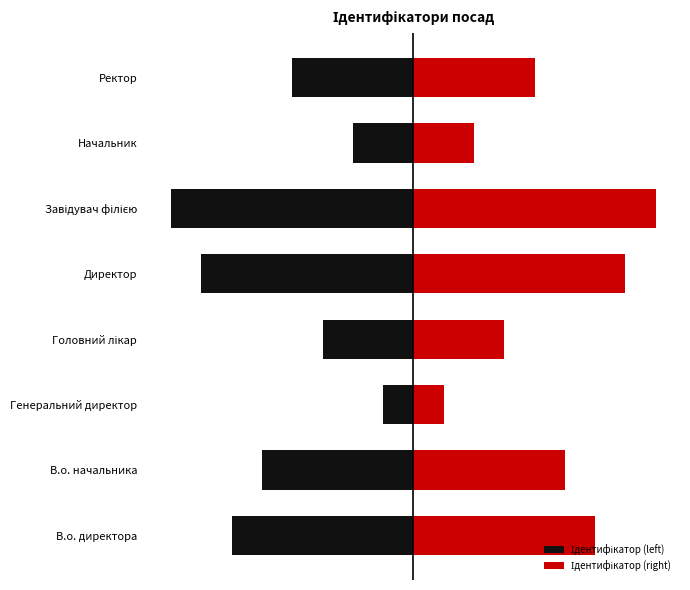

What is the value of the Ідентифікатор (right) bar at the 3rd from the left?

1